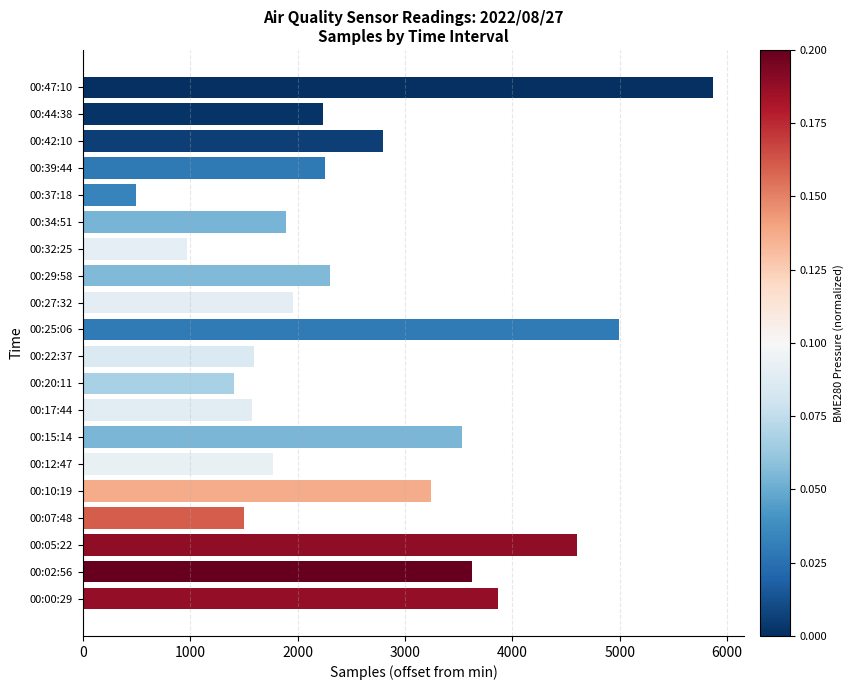

At which category does the chart reach its minimum across all series?

00:37:18